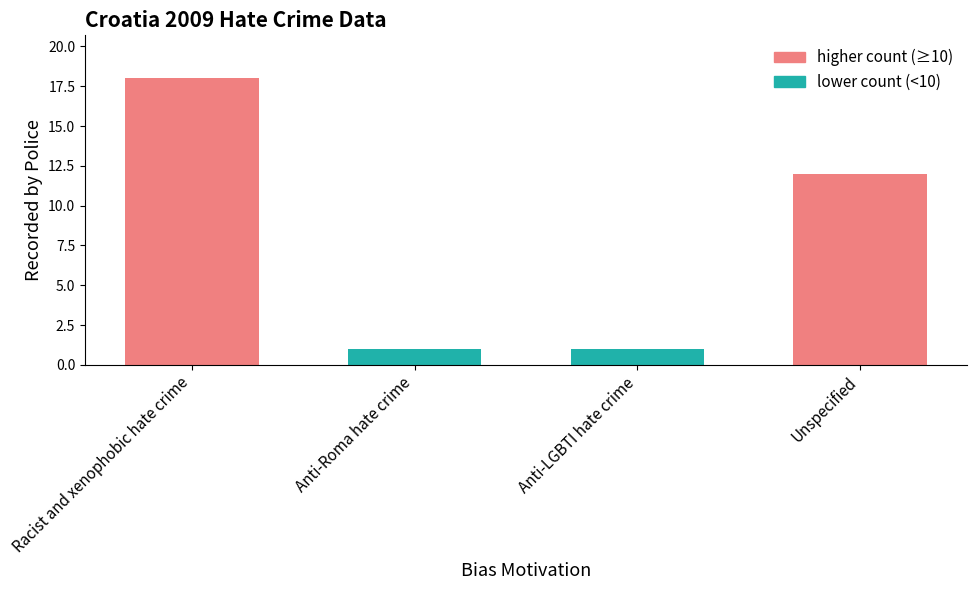

Are the bars grouped side by side (vs. stacked)?

No